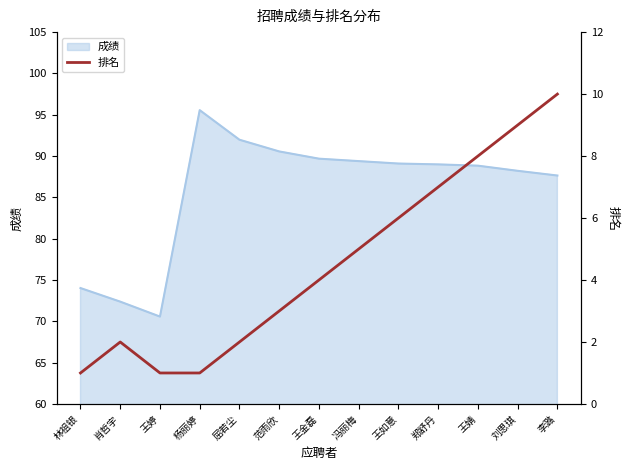

How many data points are less than 4?

6